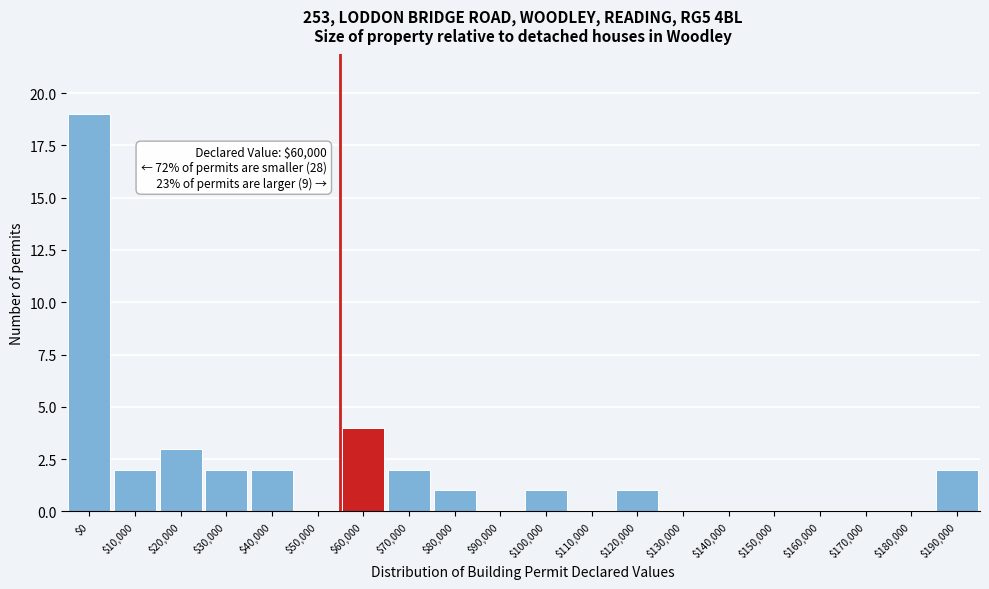

What is the sum of all values?

39